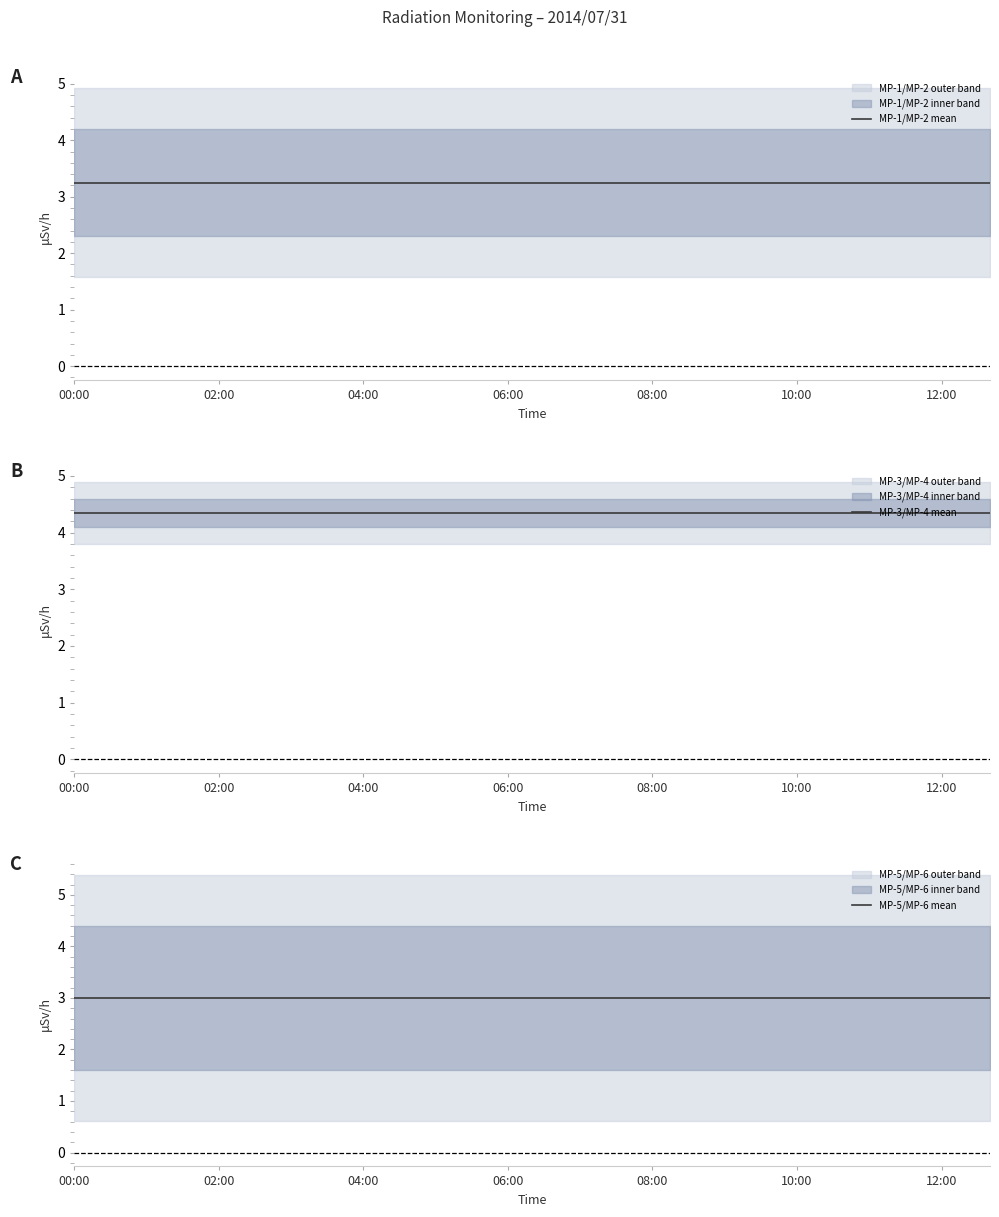

The value of MP-1/MP-2 mean at 12:00 is 5.1. True or false?

False